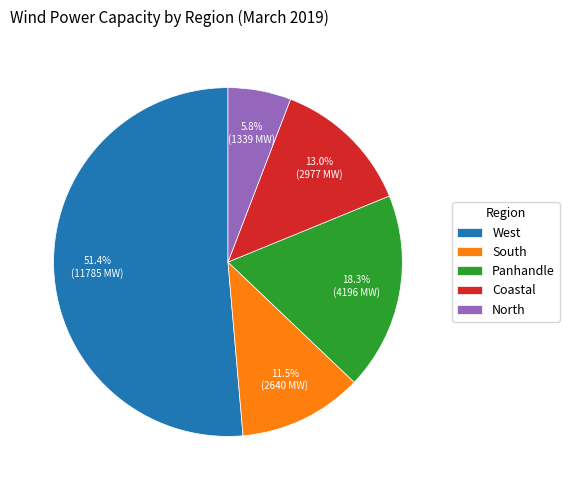

What is the total percentage of Coastal and South?

24.5%